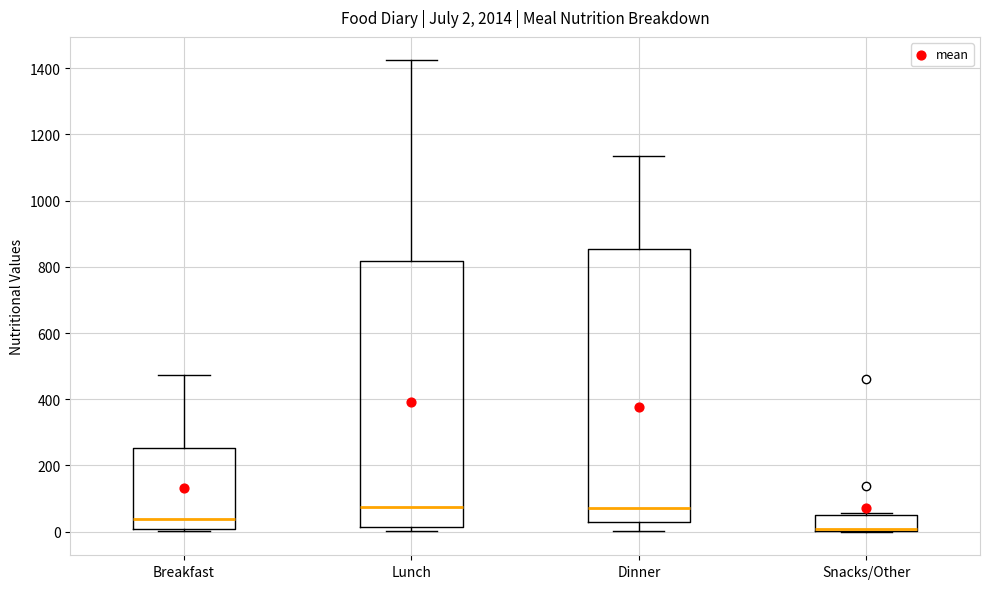

Comparing the boxes themselves (not the whiskers), which one is the tallest?

Dinner